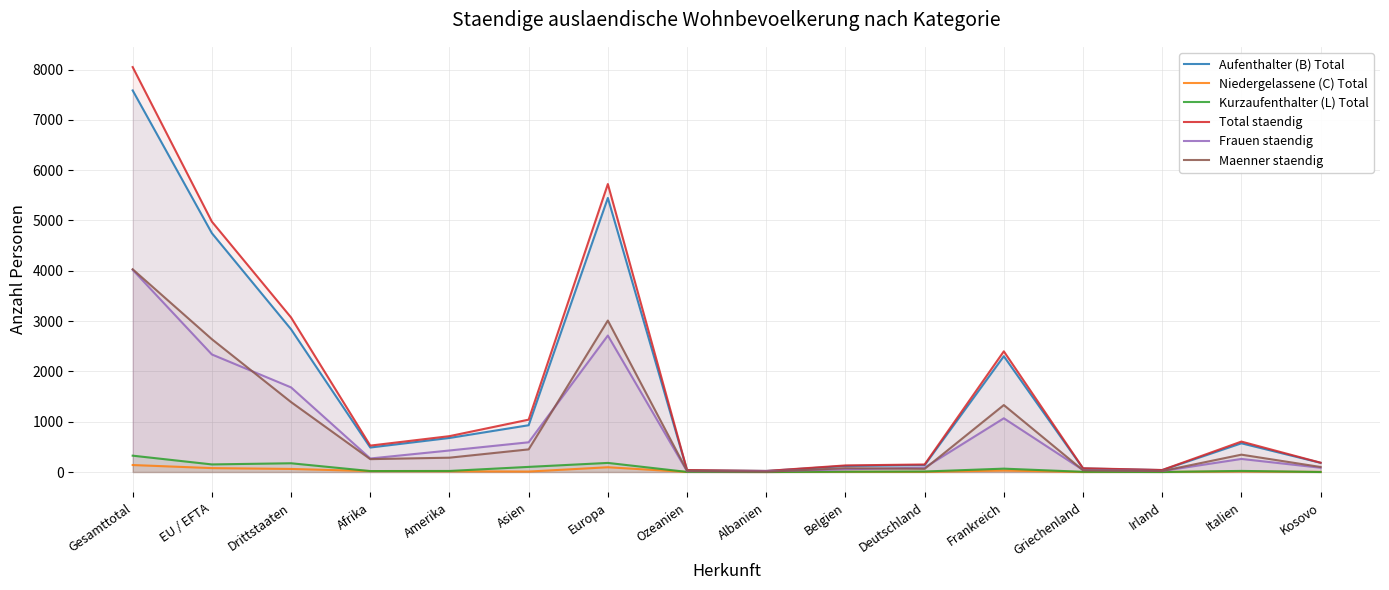

What are all the series names shown in the legend?

Aufenthalter (B) Total, Niedergelassene (C) Total, Kurzaufenthalter (L) Total, Total staendig, Frauen staendig, Maenner staendig